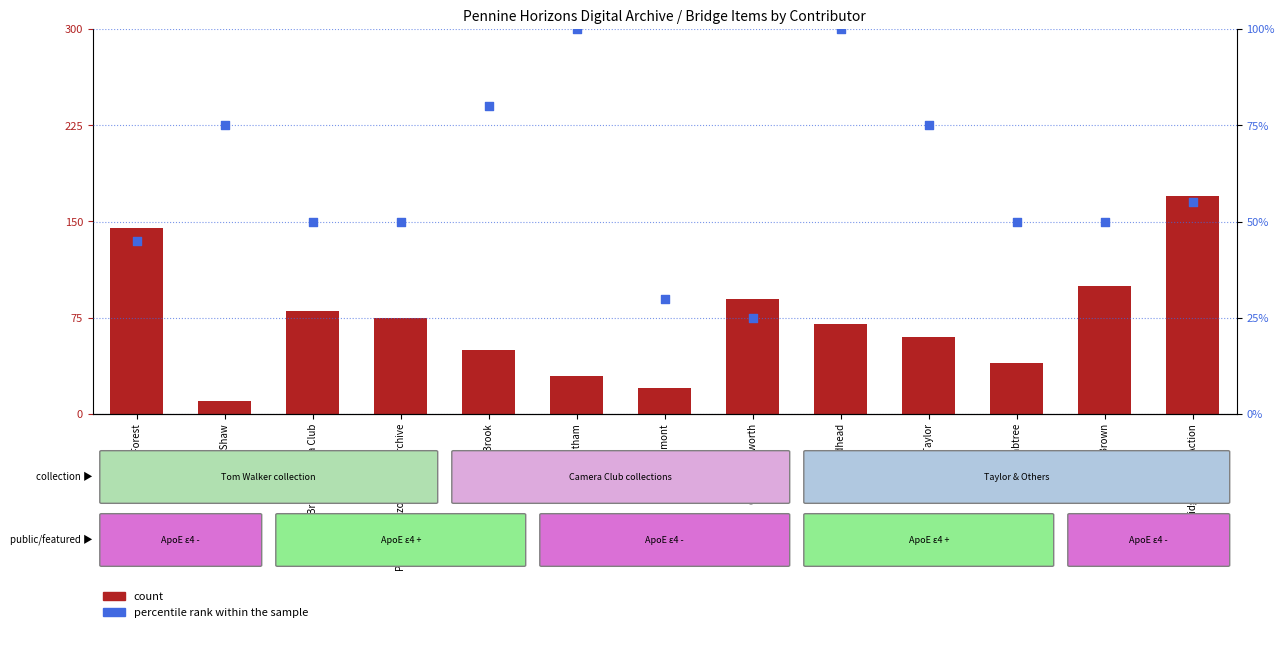

Which series reaches the minimum Y coordinate?

count